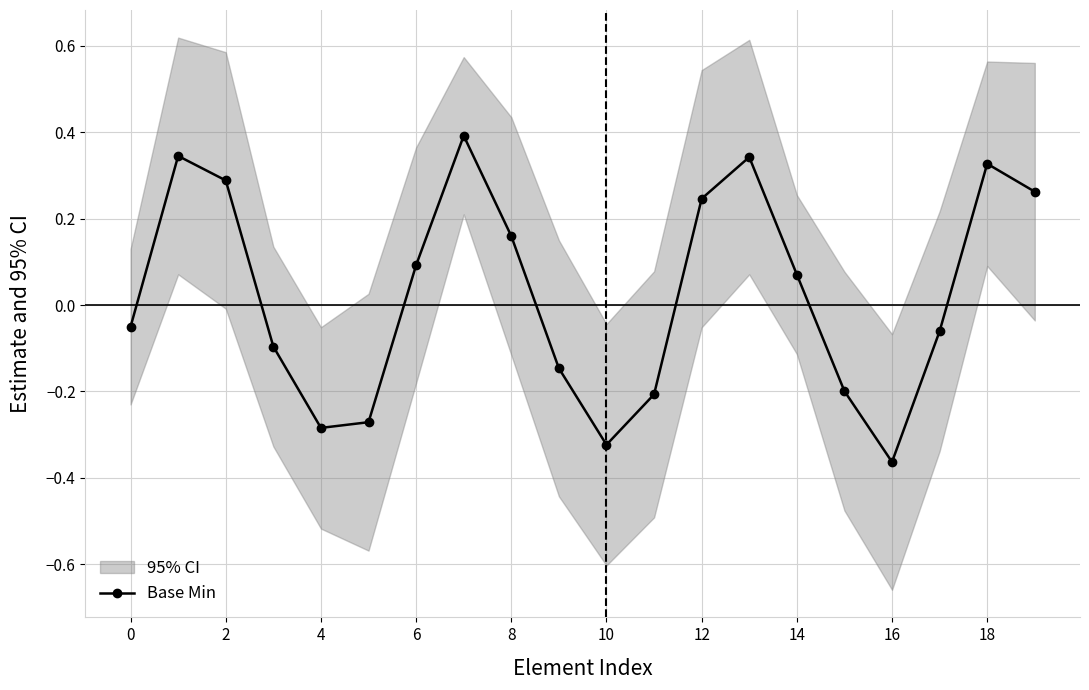

True or false: Base Min has a value of 0.6 at 18.

False